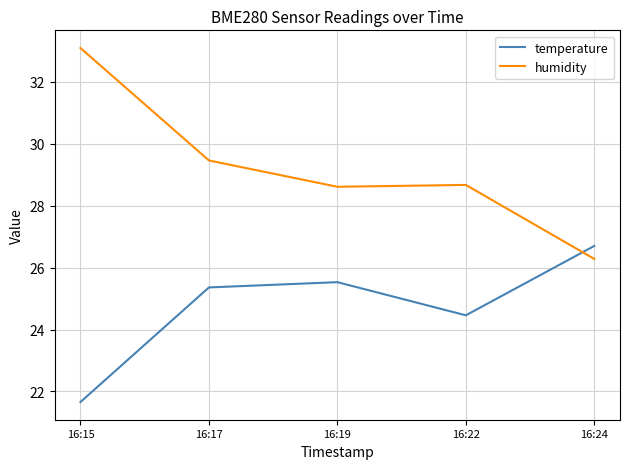

What are all the series names shown in the legend?

temperature, humidity